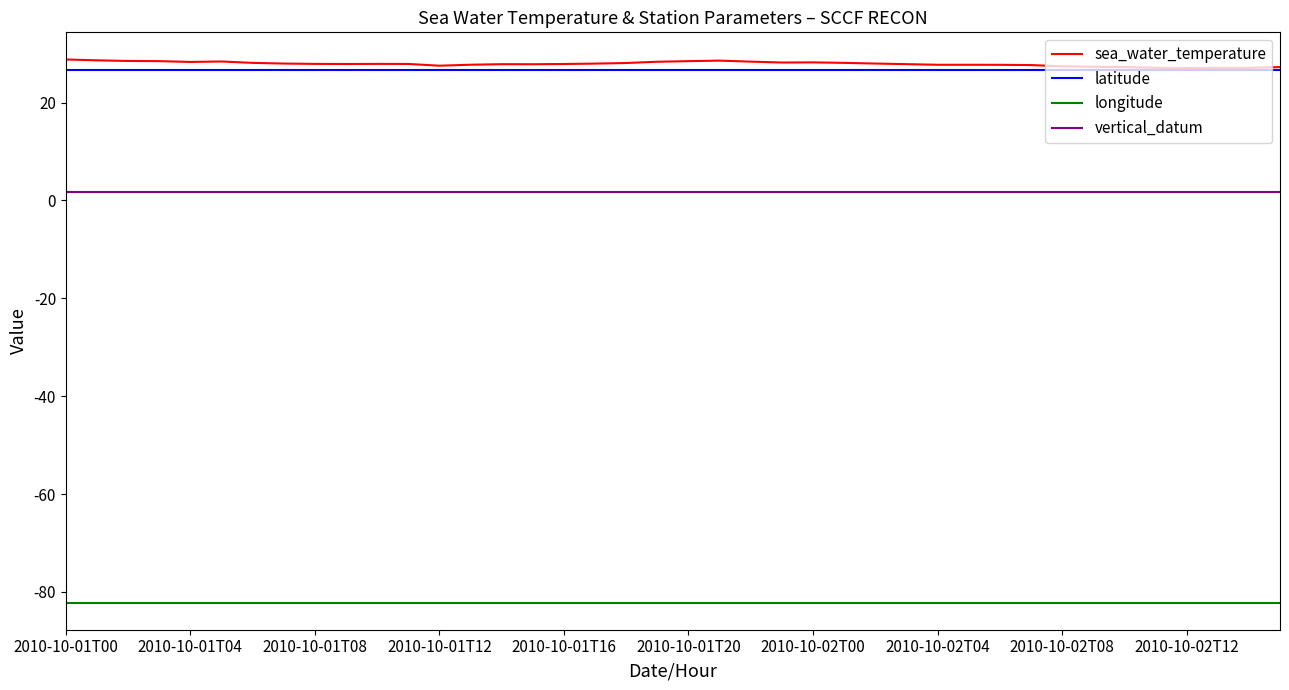

True or false: sea_water_temperature and vertical_datum intersect in this chart.

False